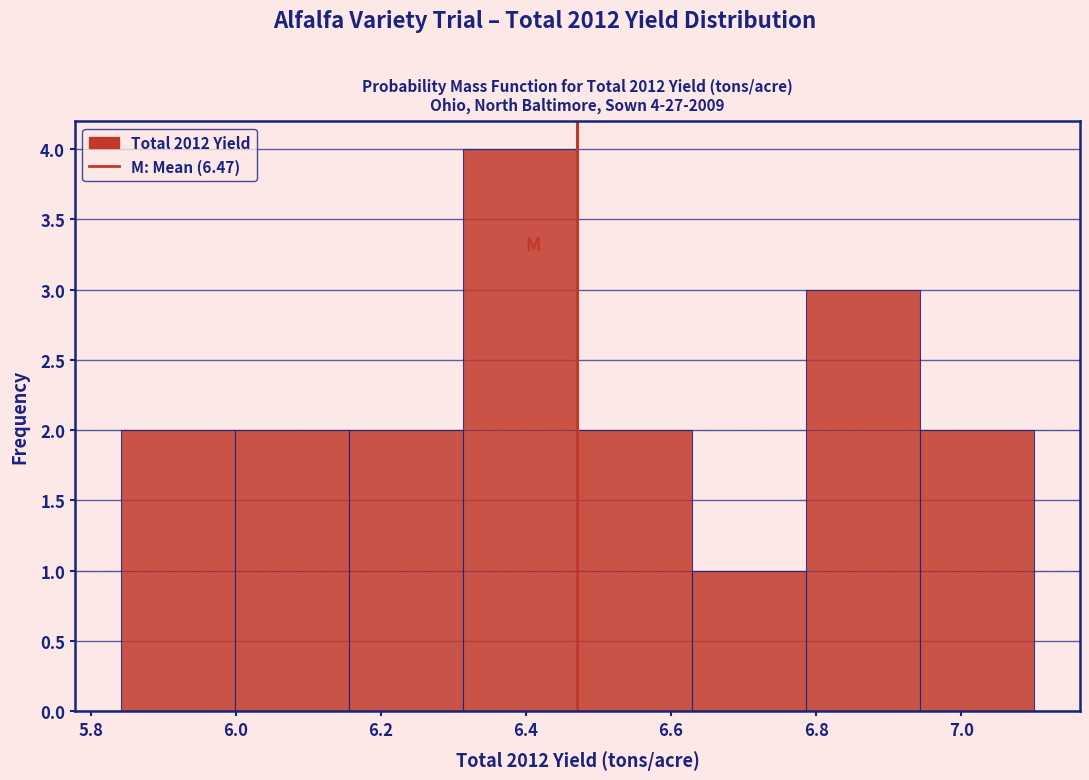

Which range on the x-axis has the tallest bar?

6.32 to 6.48